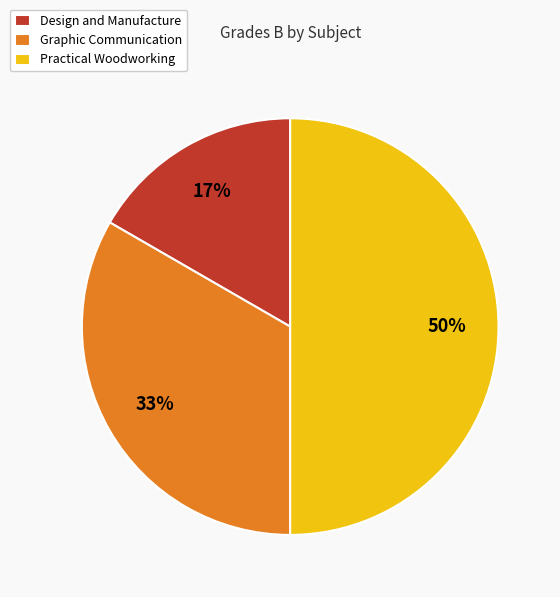

Does Design and Manufacture account for over 50% of the chart?

No